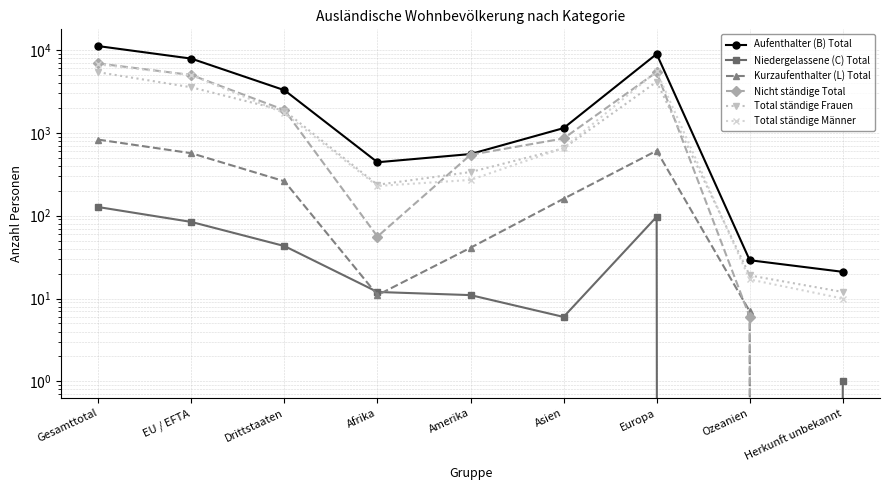

Between Europa and EU / EFTA, which is larger?

Europa